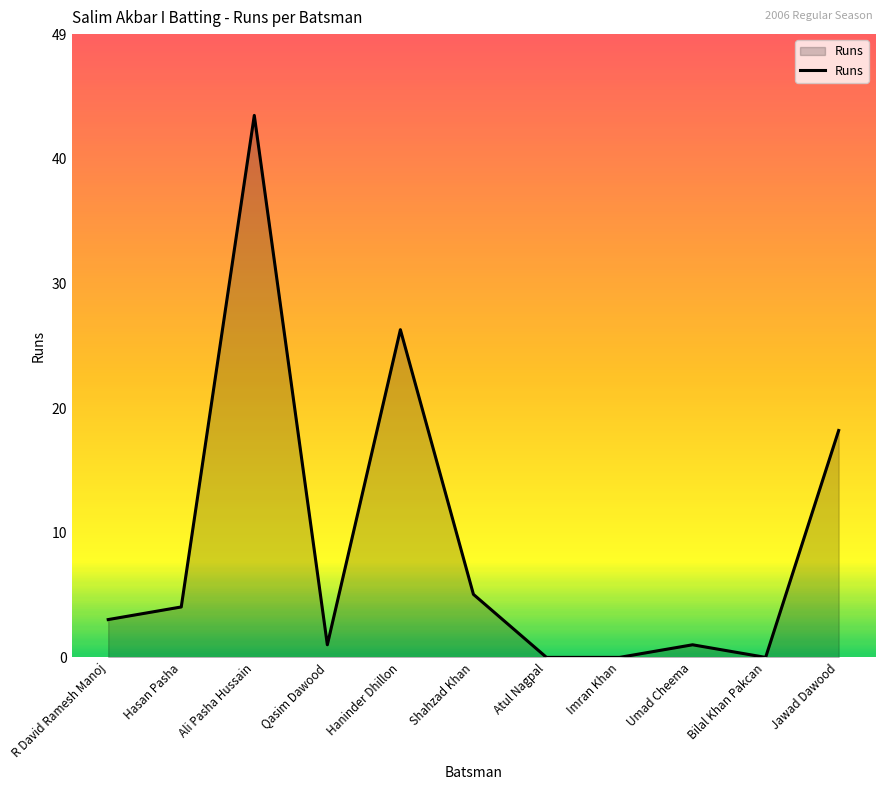

What is the difference between the maximum and second lowest values?

43